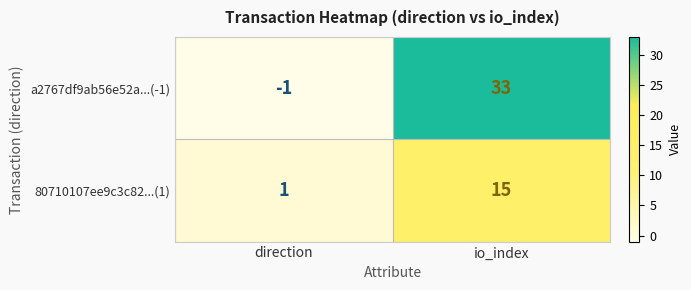

Which series has the largest range (max minus min)?

a2767df9ab56e52a...(-1)